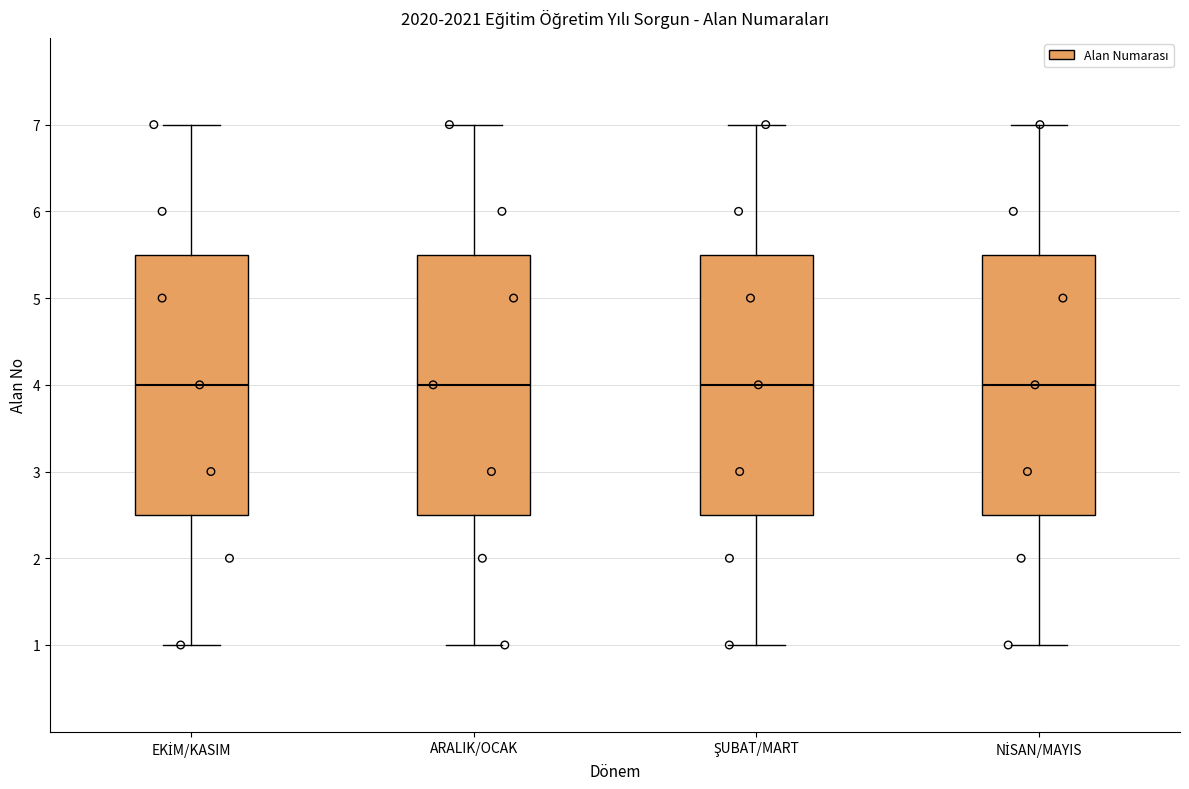

Reading left to right, read every box against the y-axis: the position of its median line, the range the box covers, and the ends of its whiskers. The values are not printed on the chart, so give them approximately, as read against the axis.

EKİM/KASIM: median 4.0, box 2.5 to 5.5, whiskers 1.0 to 7.0
ARALIK/OCAK: median 4.0, box 2.5 to 5.5, whiskers 1.0 to 7.0
ŞUBAT/MART: median 4.0, box 2.5 to 5.5, whiskers 1.0 to 7.0
NİSAN/MAYIS: median 4.0, box 2.5 to 5.5, whiskers 1.0 to 7.0